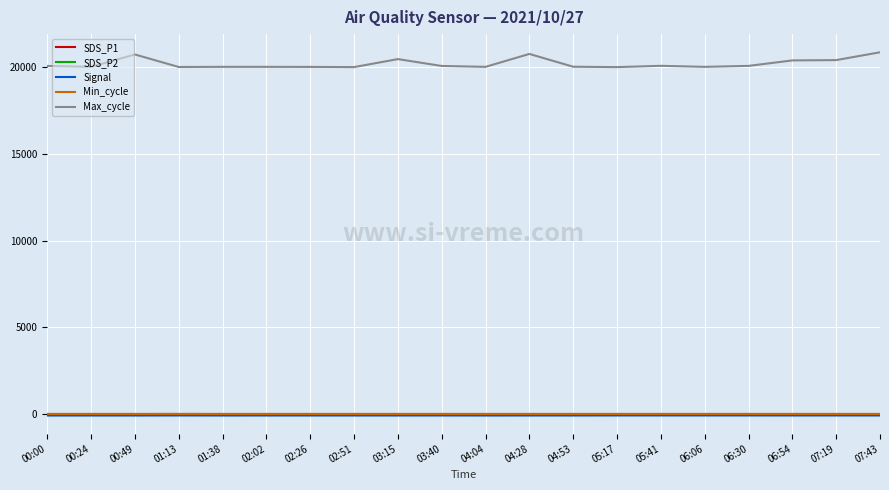

Which series has the largest total across all categories?

Max_cycle